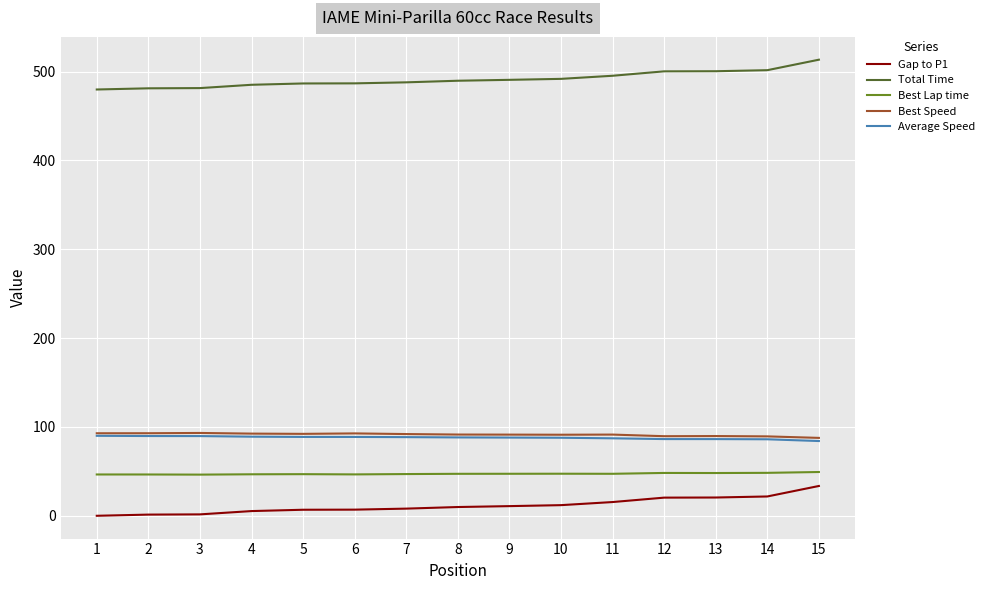

True or false: Gap to P1 has a value of 20.6 at 13.

True